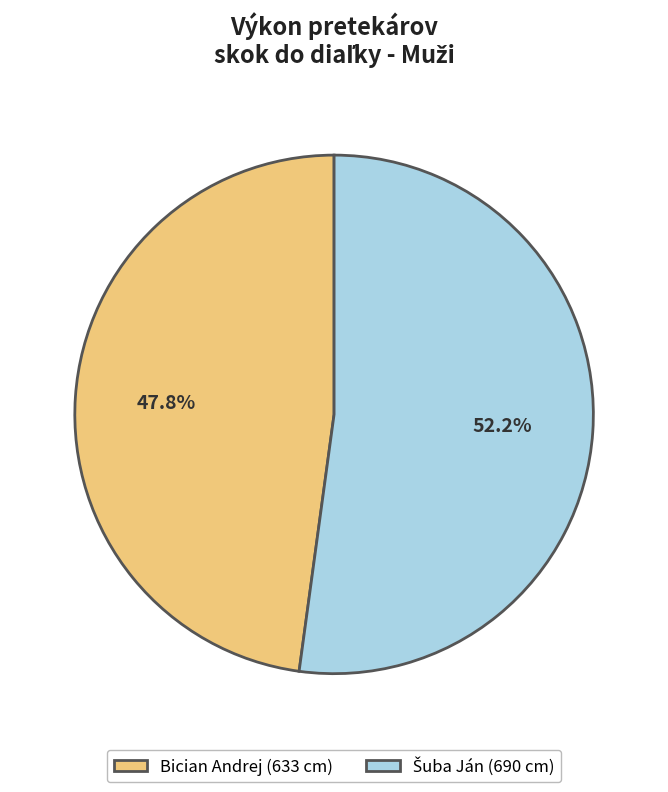

To the nearest percent, what is the average slice percentage?

50%